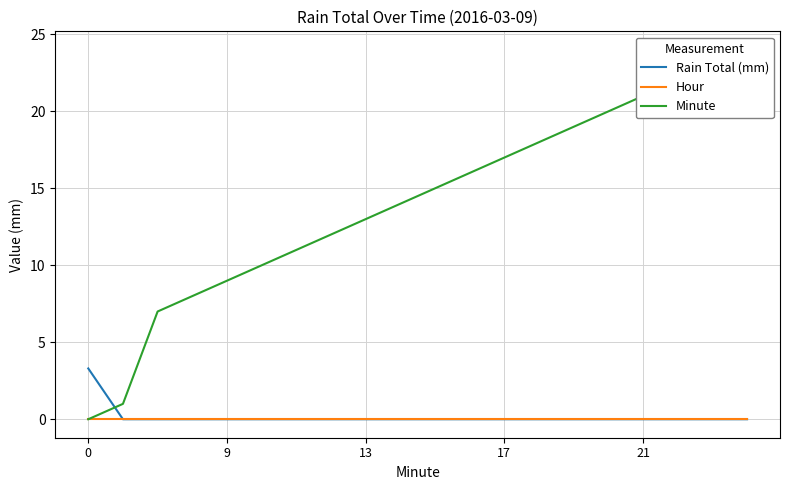

How many lines are shown in the chart?

3